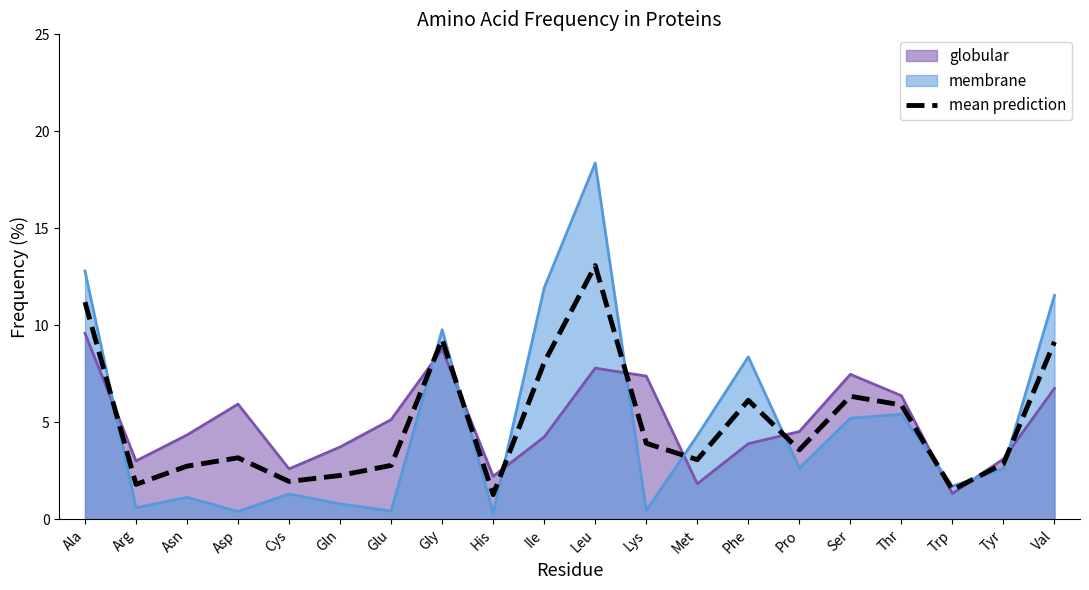

Does the chart have visible grid lines?

No